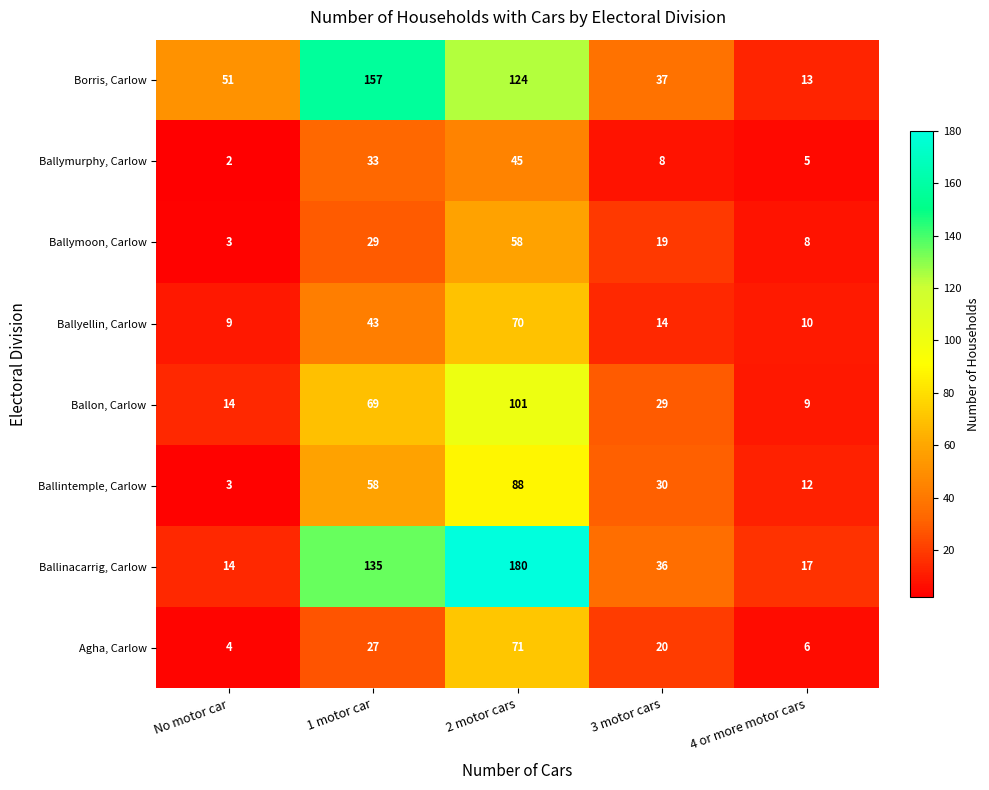

Where does the Ballymurphy, Carlow series first go above 8?

1 motor car